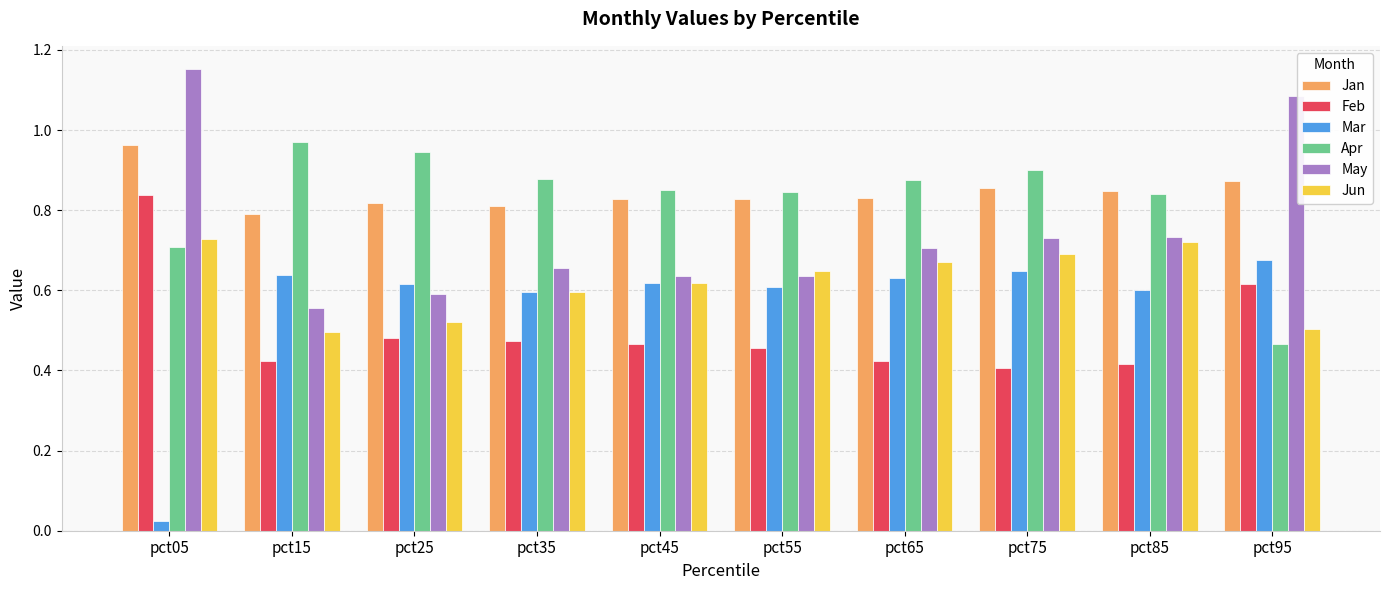

What is the sum of the May values at pct85 and pct95?

1.8